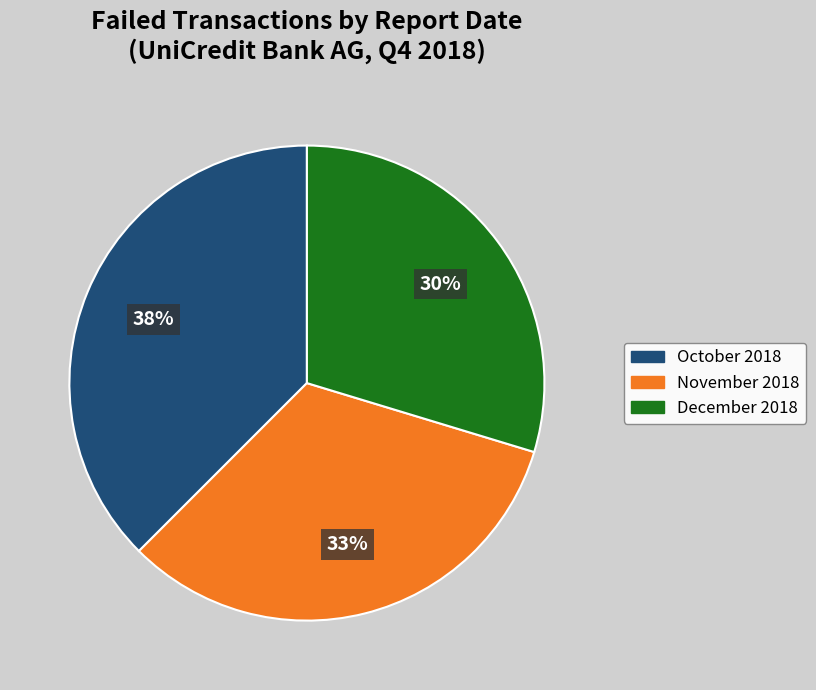

True or false: November 2018 accounts for 33% of the total.

True